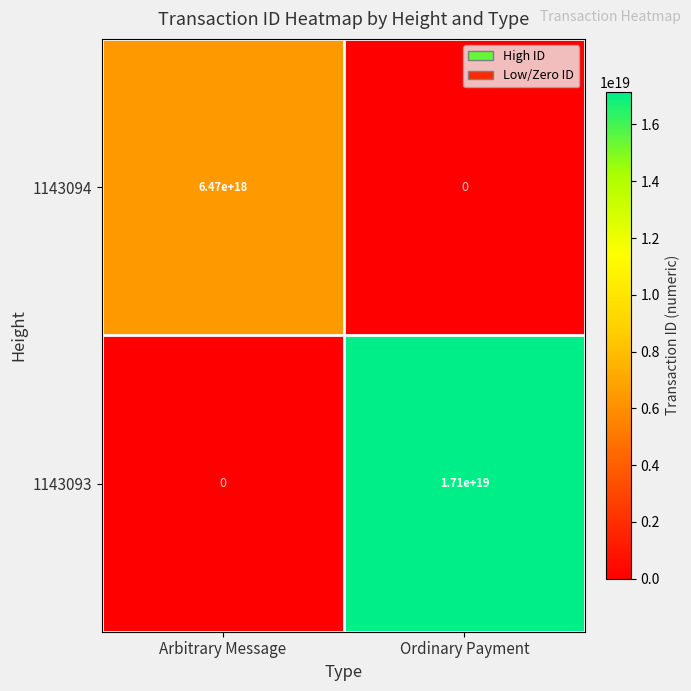

Which series has the largest range (max minus min)?

1143093